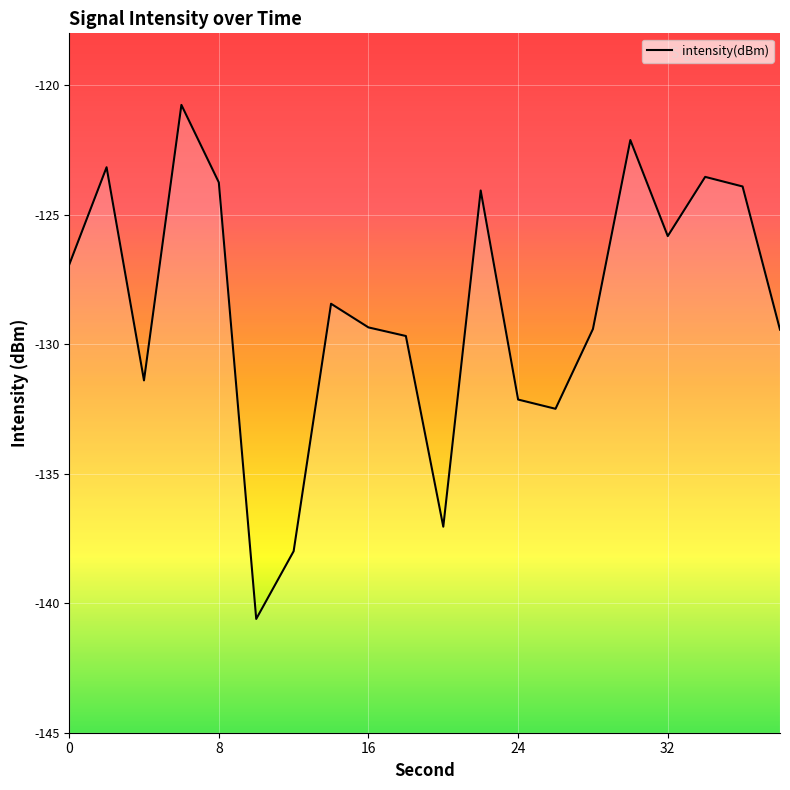

Read the value at 32.

-125.8